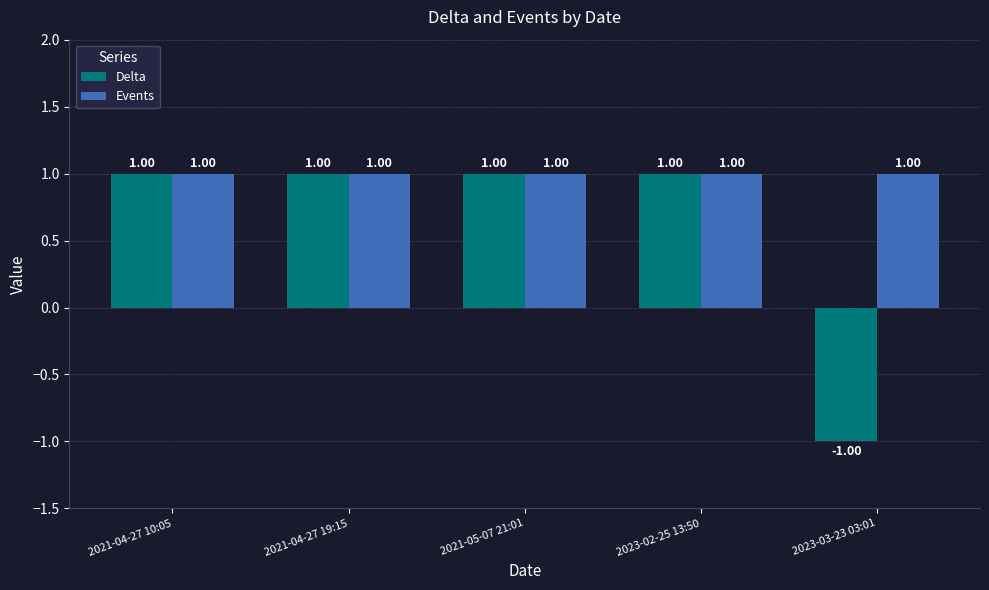

Rank the series by their average value, from lowest to highest.

Delta, Events